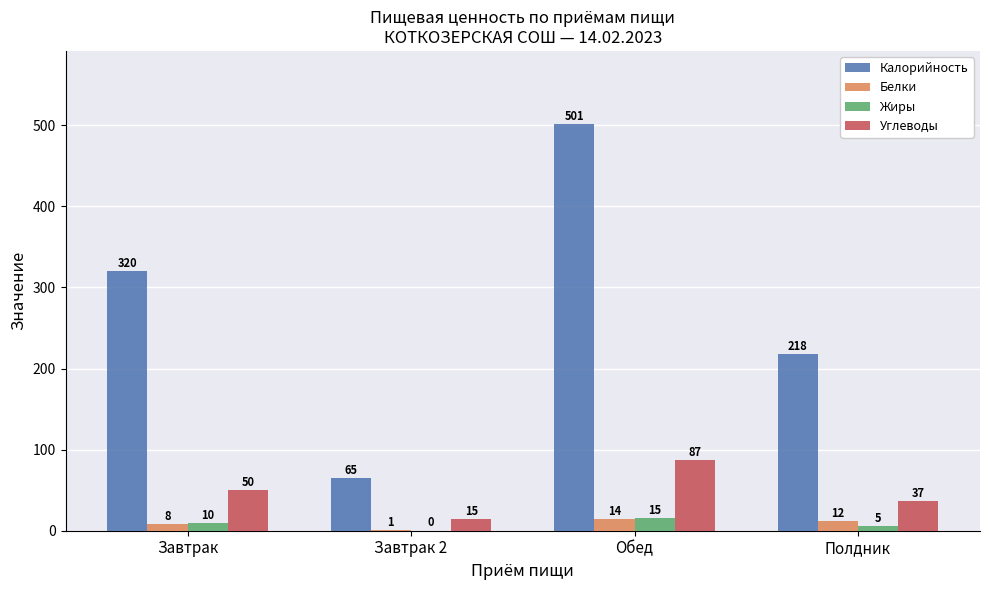

Which category has the highest value in the Углеводы series?

Обед